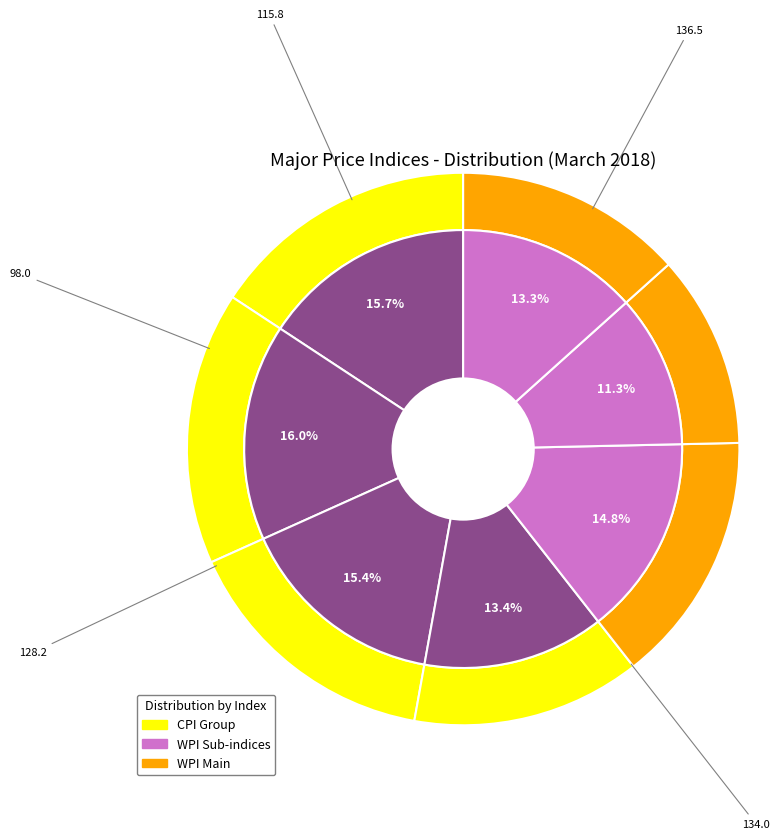

The Consumer Price Index (2012=100) slice represents 27% of the pie. True or false?

False